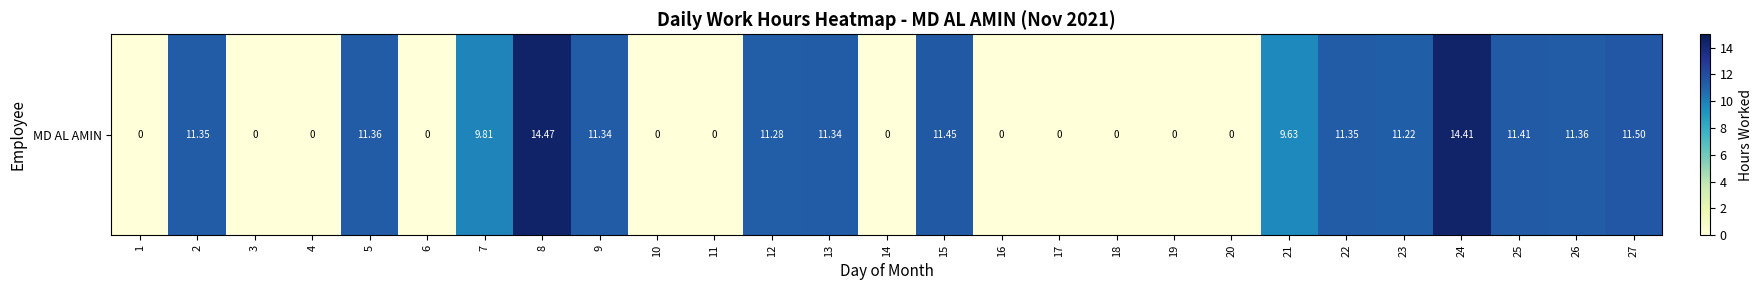

What is the greatest value displayed?

14.5